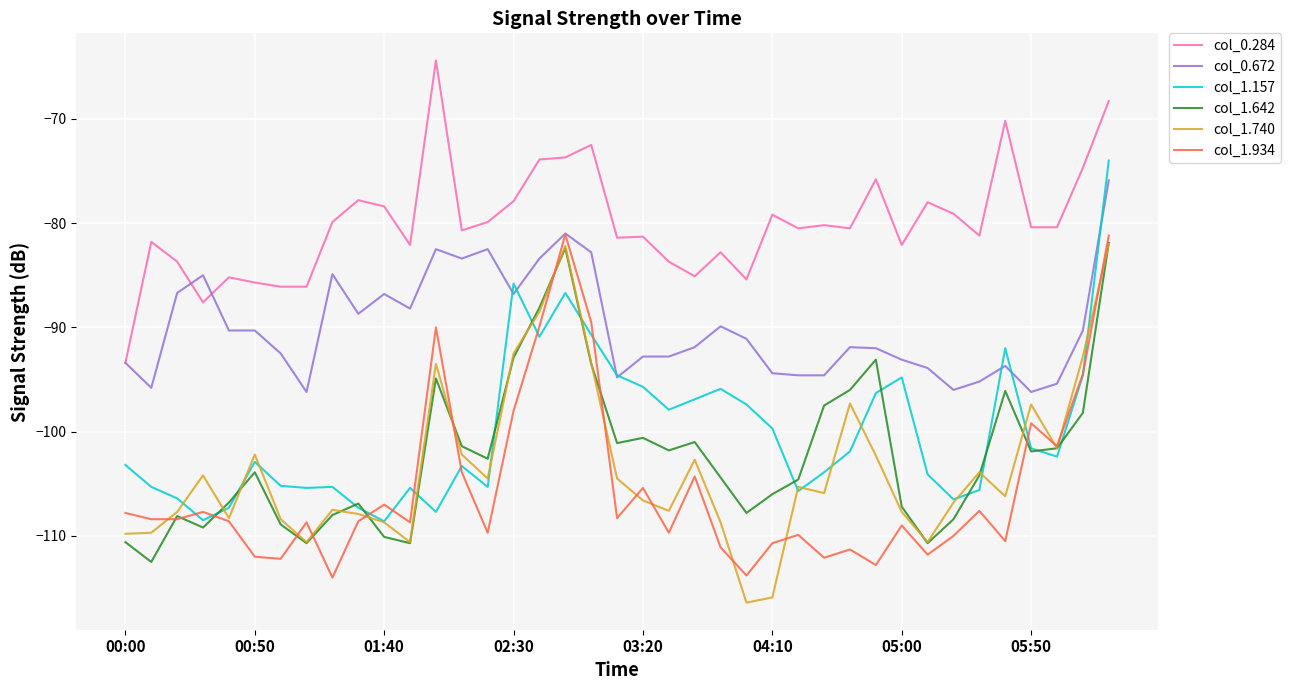

What is the difference between the maximum and minimum values in the col_1.157 series?

34.6